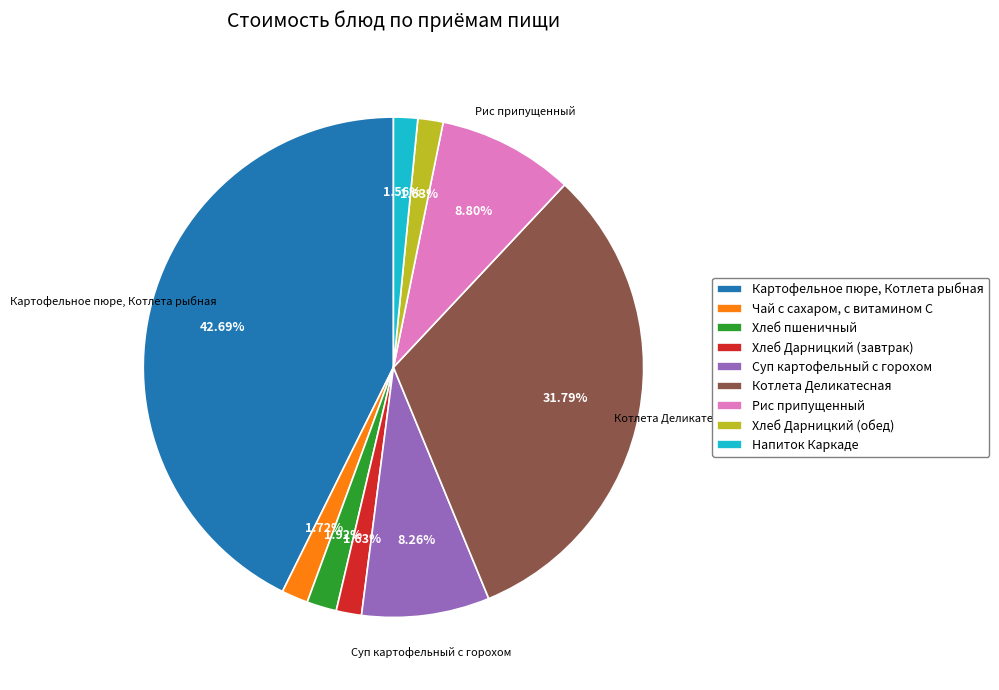

What percentage is the Хлеб пшеничный slice, to the nearest percent?

2%